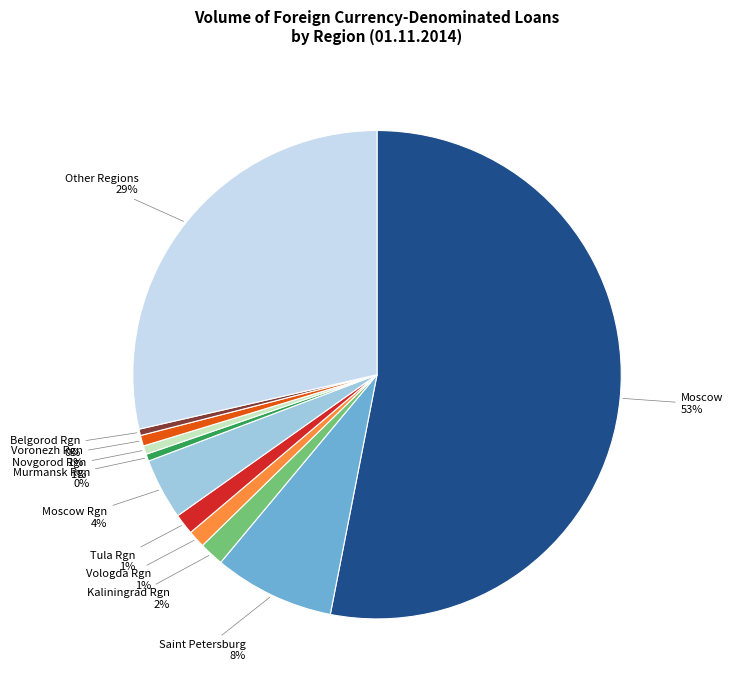

The Kaliningrad Rgn slice represents 2% of the pie. True or false?

True